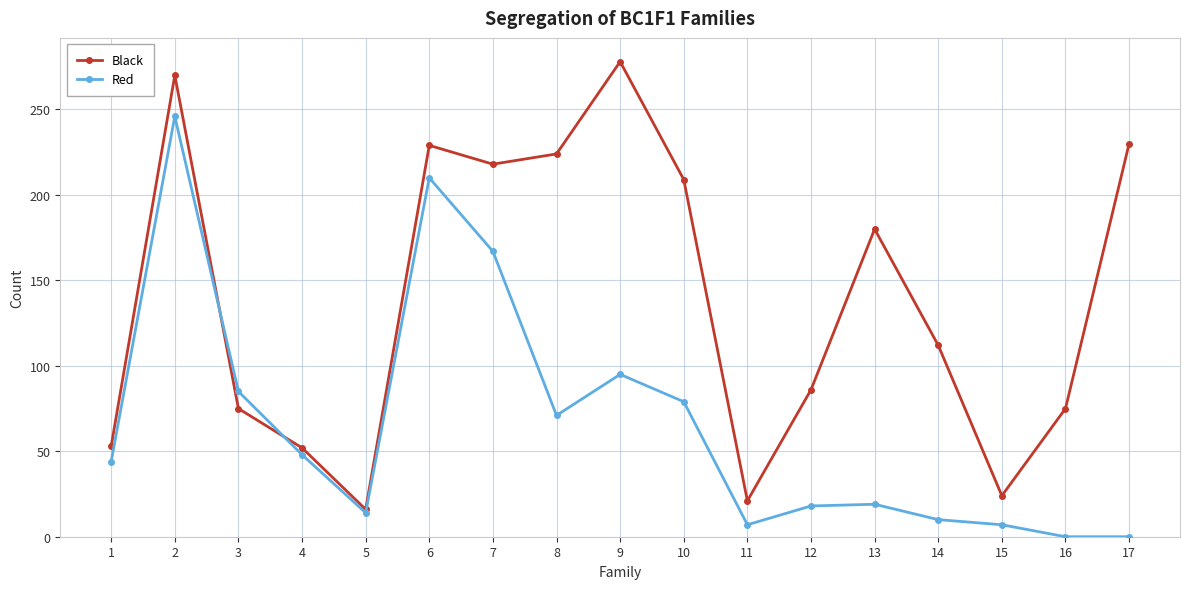

What is the value of the Red point at the 12th from the left?

18